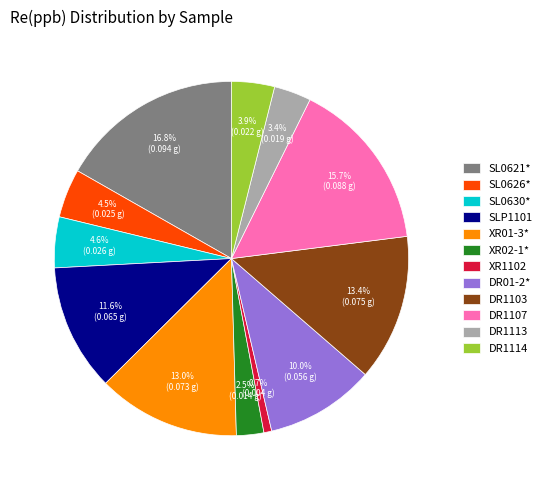

Combined, do XR02-1* and DR1107 account for over 50%?

No